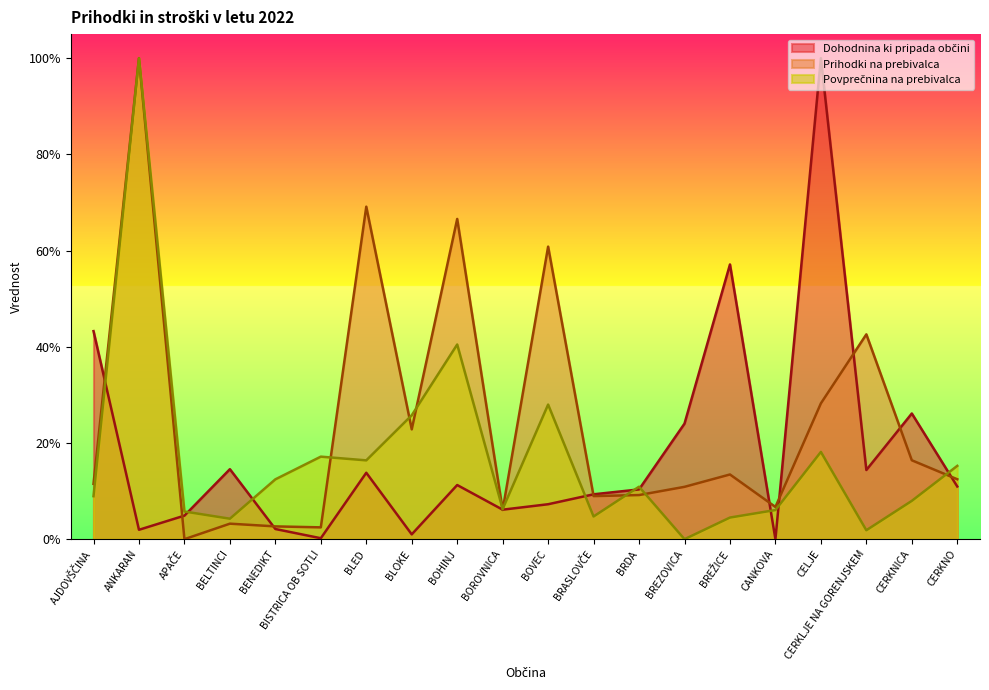

Between BLED and BOROVNICA, which is larger?

BLED